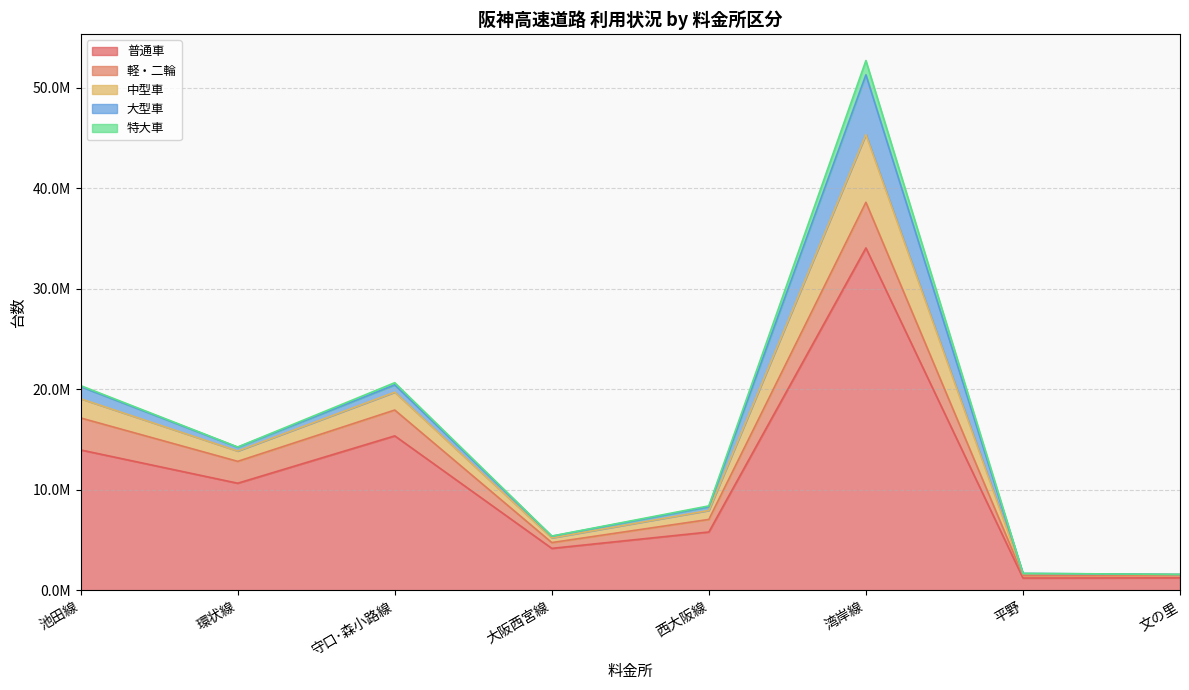

Where is 普通車 nearest to the value 17655628?

守口･森小路線